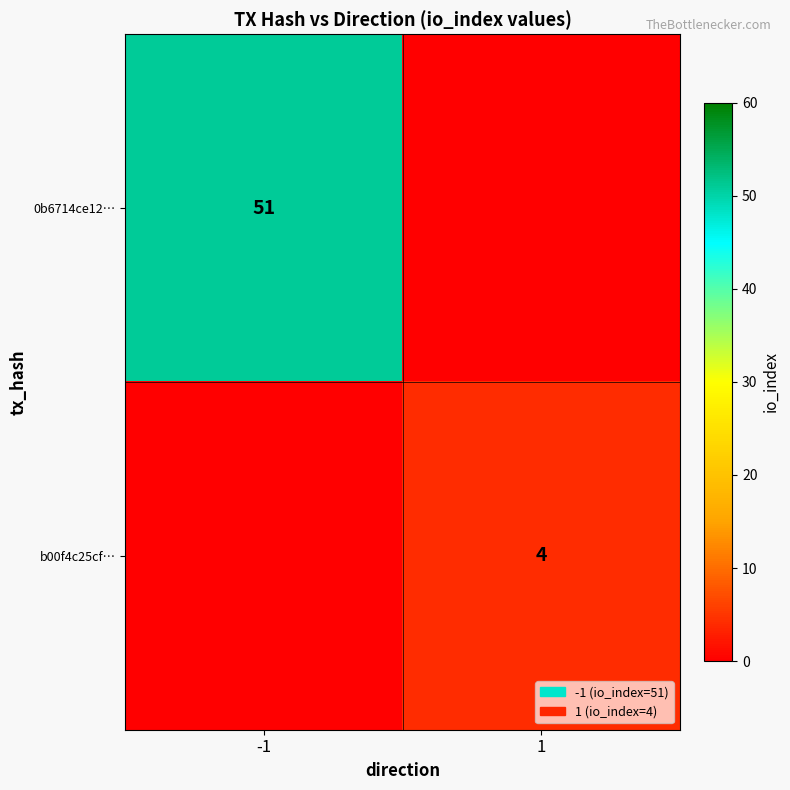

The b00f4c25cf… series shows 6 at 1. True or false?

False